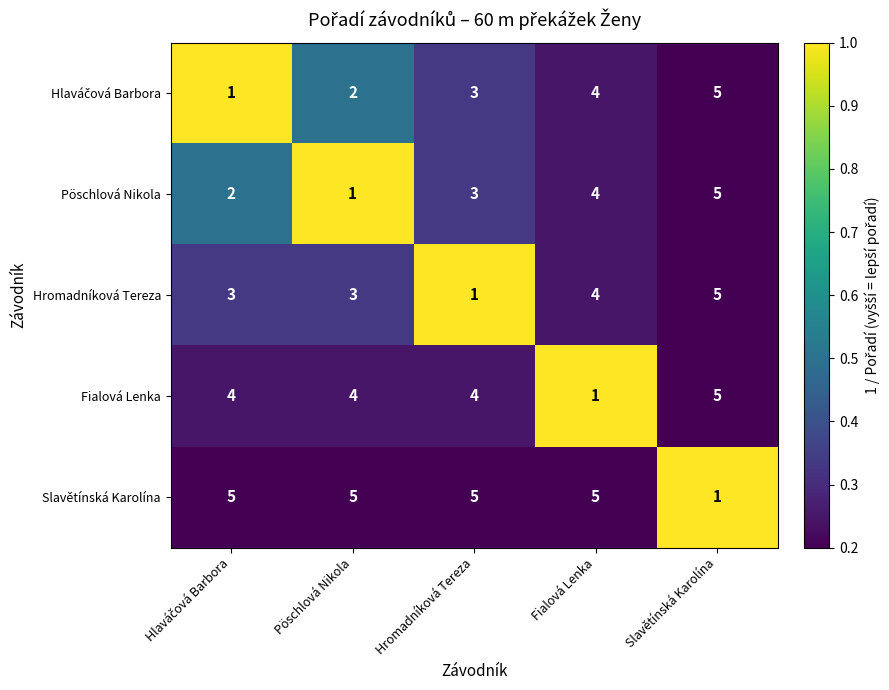

What is the total value across all series at Pöschlová Nikola?

15